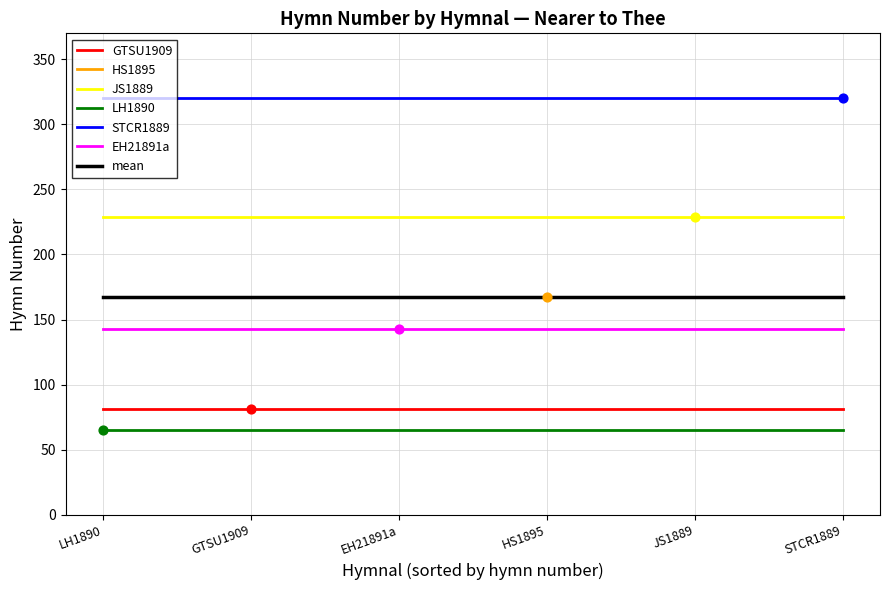

Is the value of mean at STCR1889 greater than the value of JS1889 at HS1895?

No